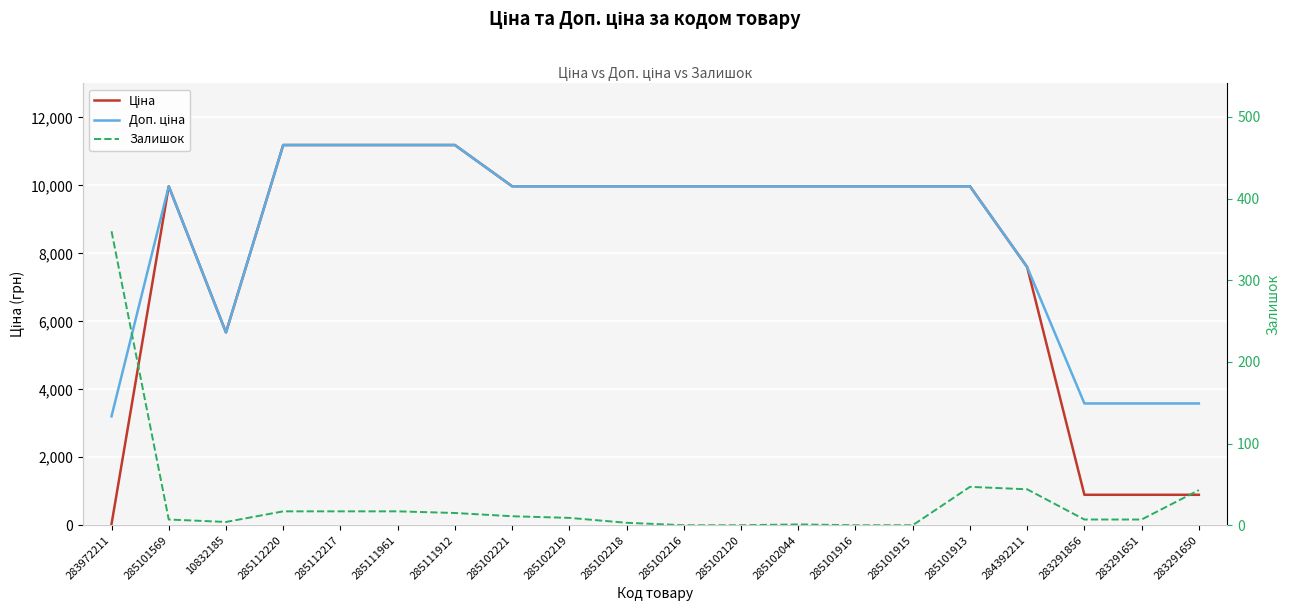

True or false: Ціна has a value of 9975.0 at 285101916.

True